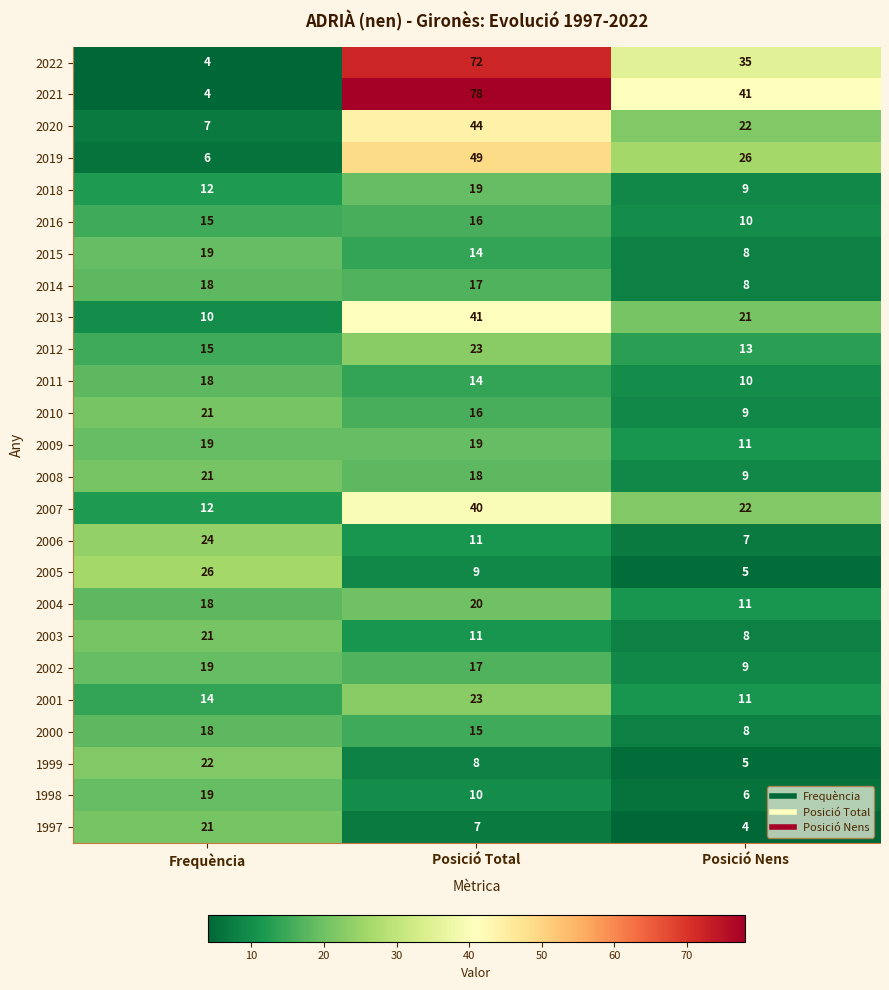

What is the difference between the 2008 values at Frequència and Posició Nens?

12